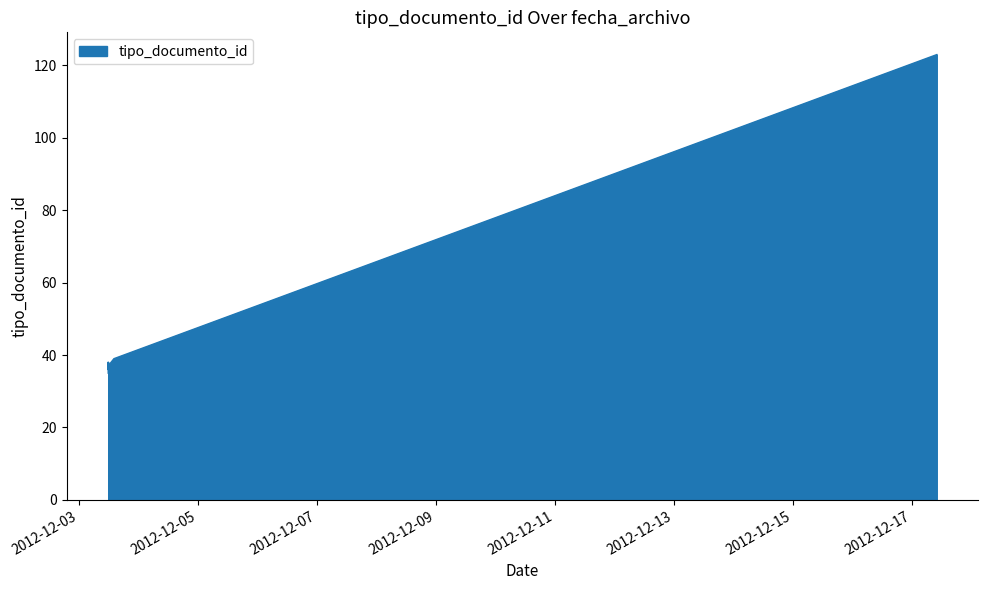

Which label corresponds to the largest value in the chart?

2012-12-17 10:08:14